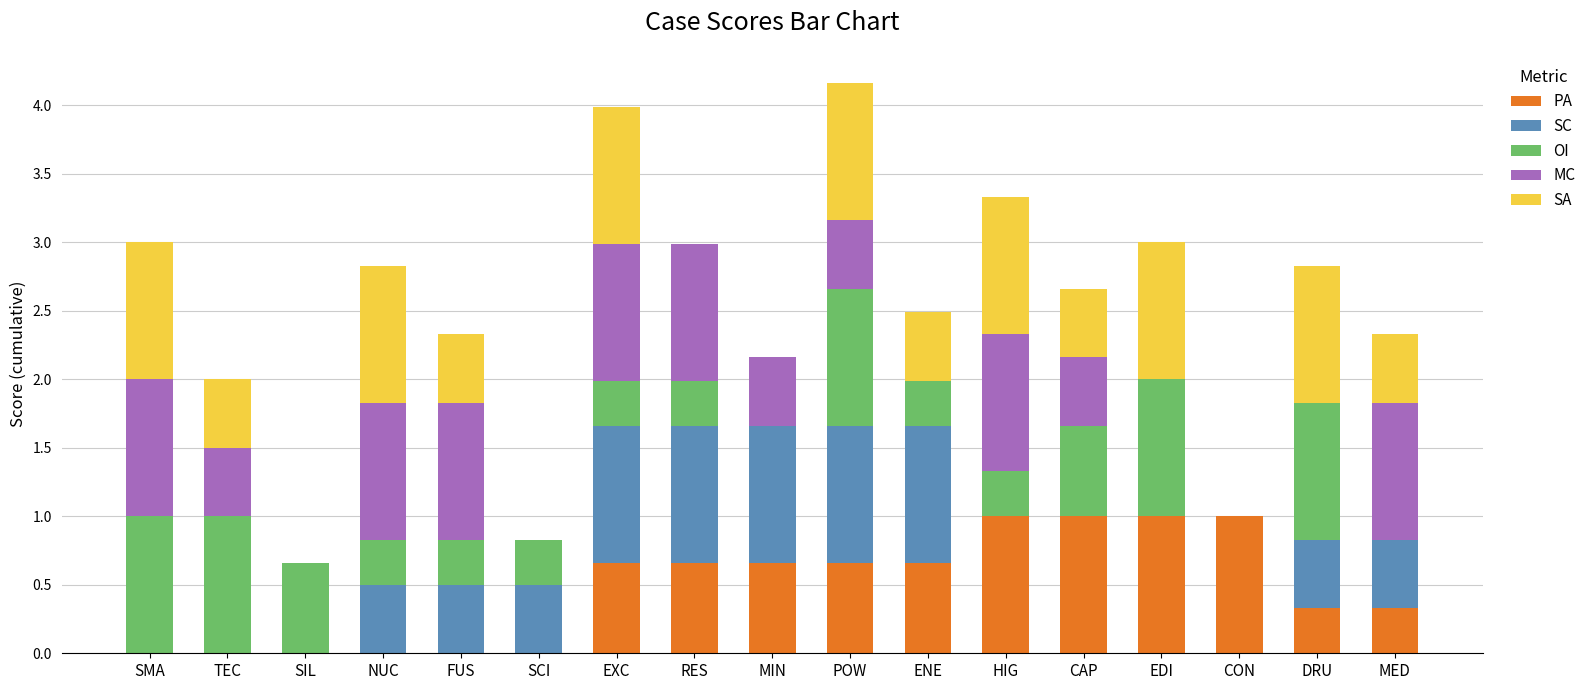

Count the number of categories in the chart.

17